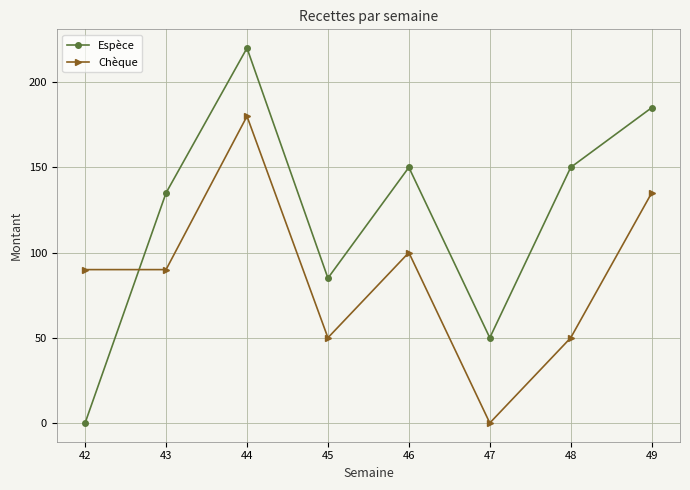

Rank the series by their maximum value, from lowest to highest.

Chèque, Espèce